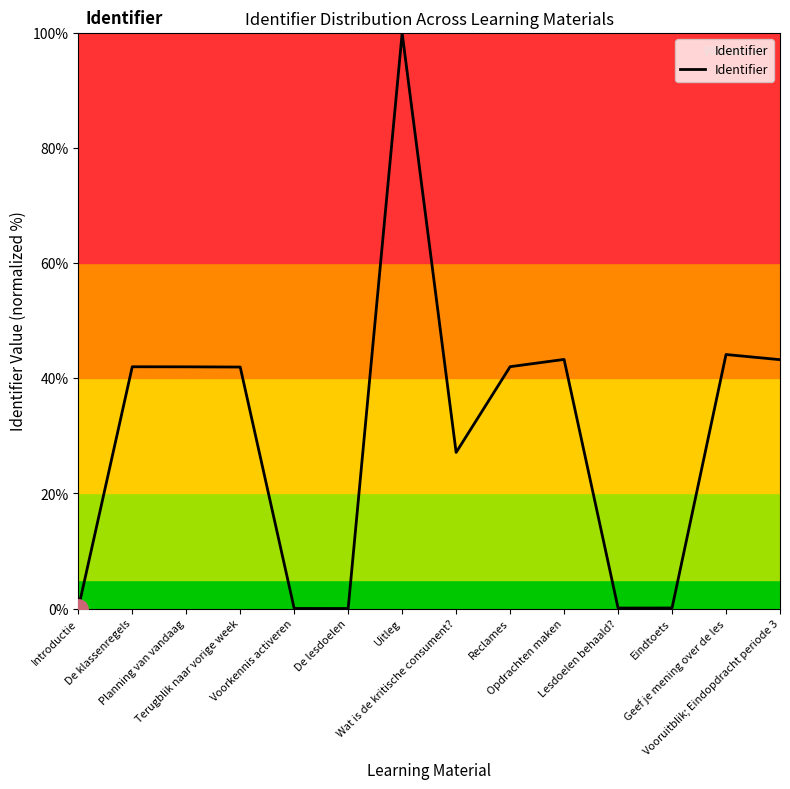

What is the ratio of the value at Geef je mening over de les to the value at Terugblik naar vorige week?

1.1